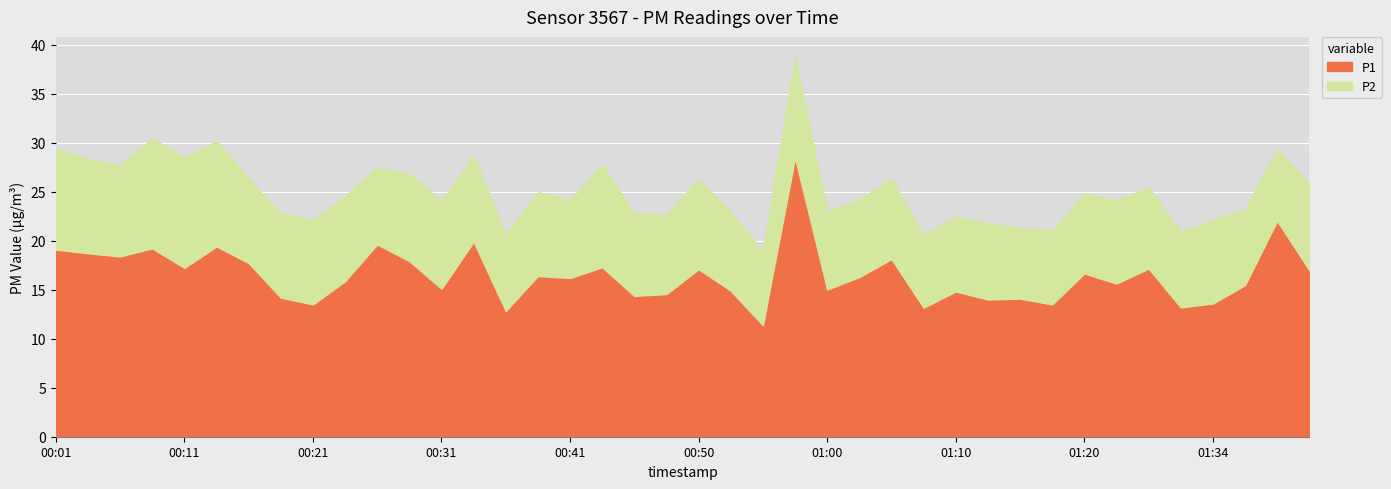

True or false: P1 and P2 cross at least once.

False